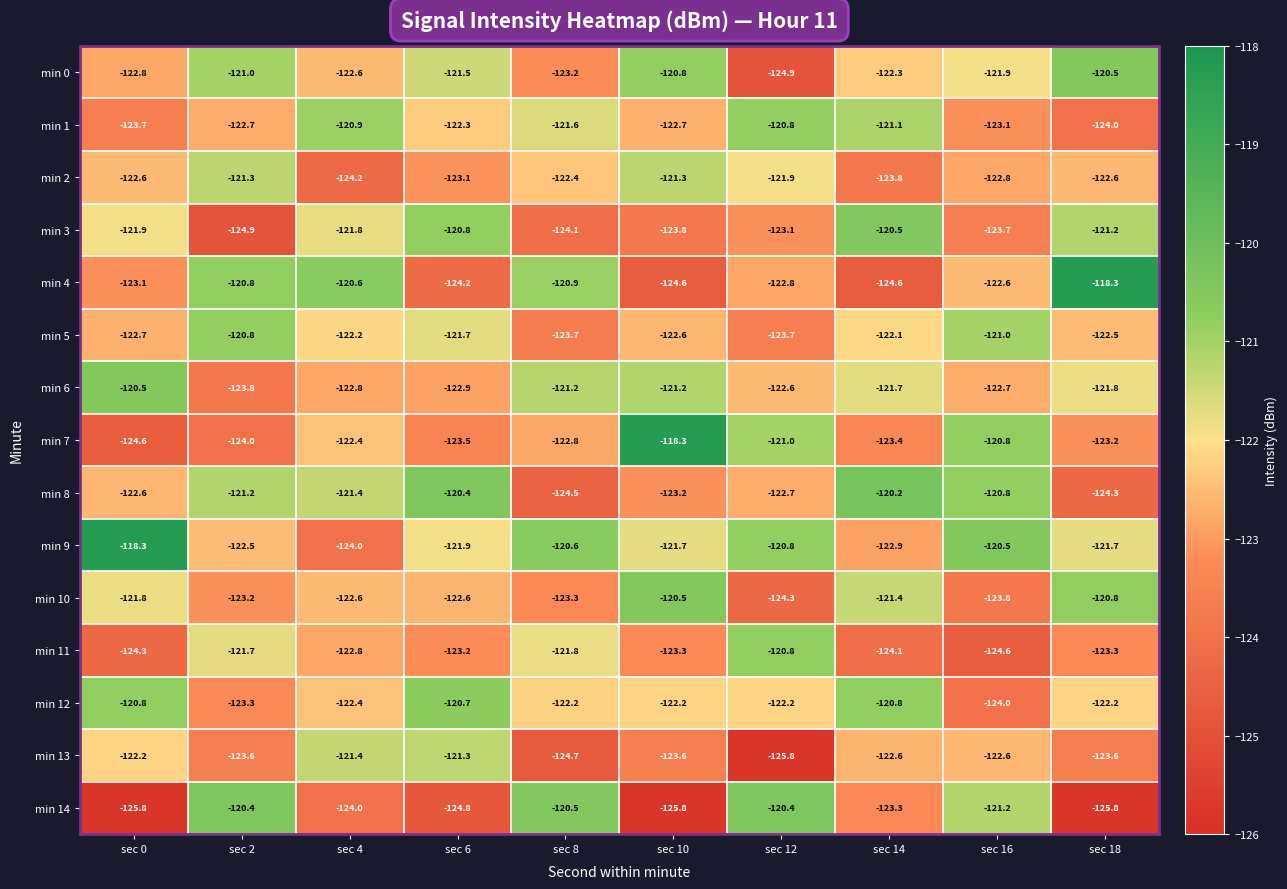

At which category is the sum across all series the highest?

sec 14